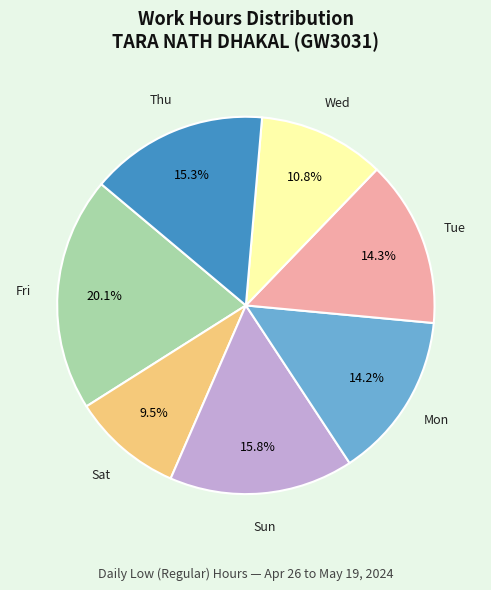

Does any single category account for the majority?

No